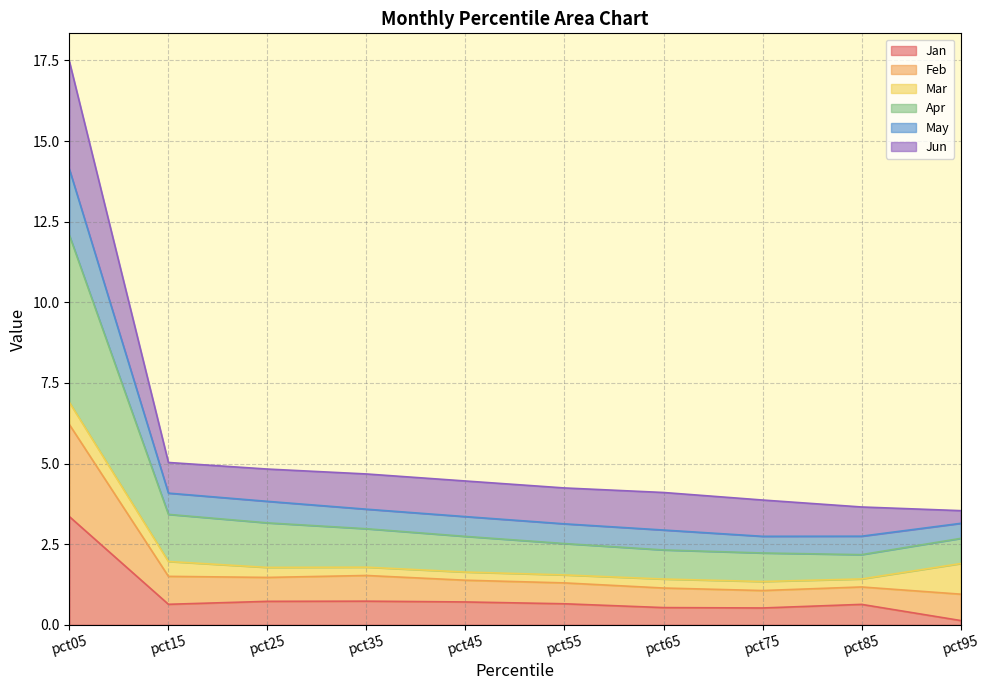

Which series changed the most between pct15 and pct95?

Apr